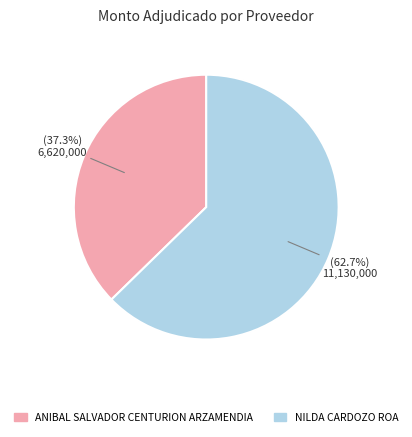

Rank the categories by value from highest to lowest.

NILDA CARDOZO ROA, ANIBAL SALVADOR CENTURION ARZAMENDIA